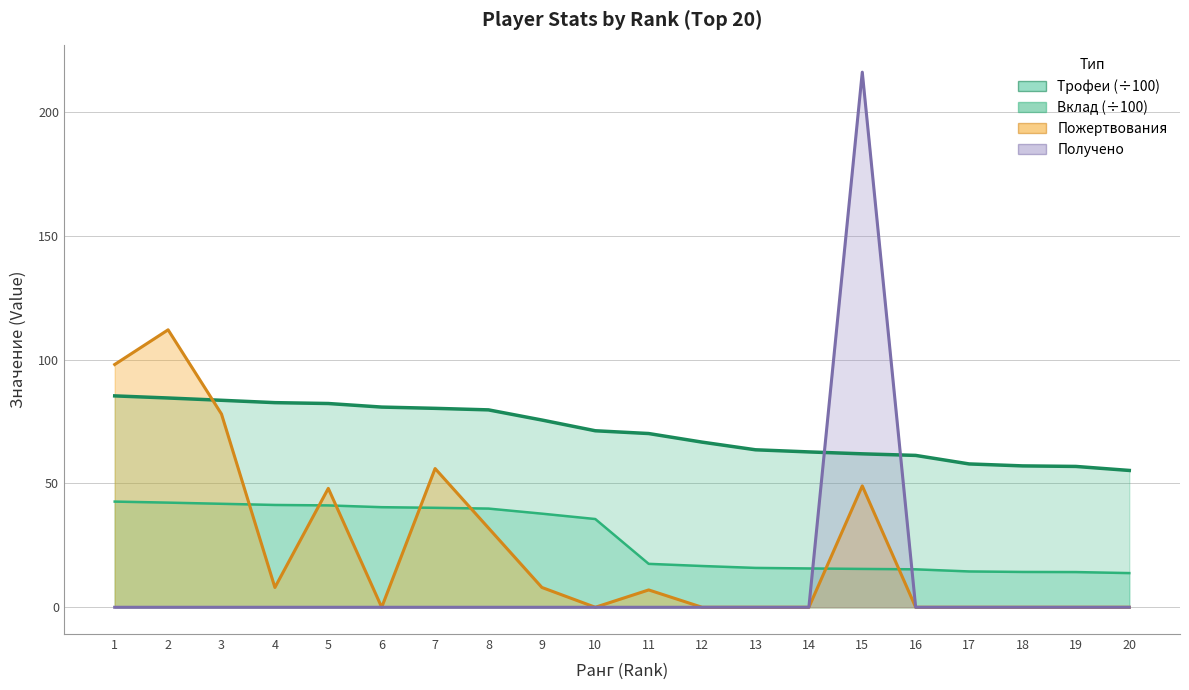

At how many categories does at least one series exceed 48?

20